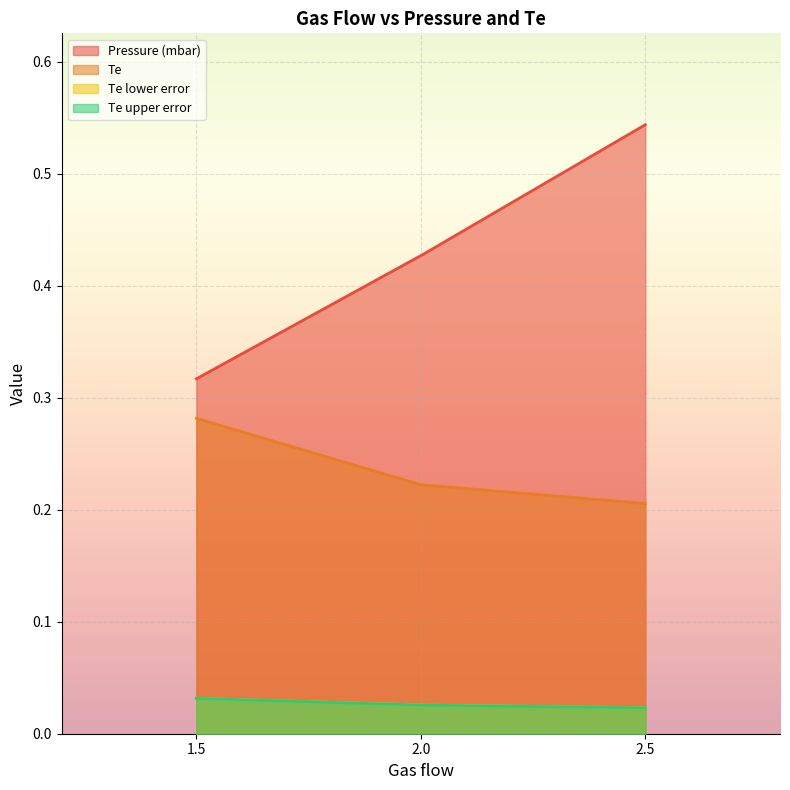

Reading right to left, extract all data points from this chart.

Pressure (mbar): 0.5	0.4	0.3
Te: 0.2	0.2	0.3
Te lower error: 0.0	0.0	0.0
Te upper error: 0.0	0.0	0.0